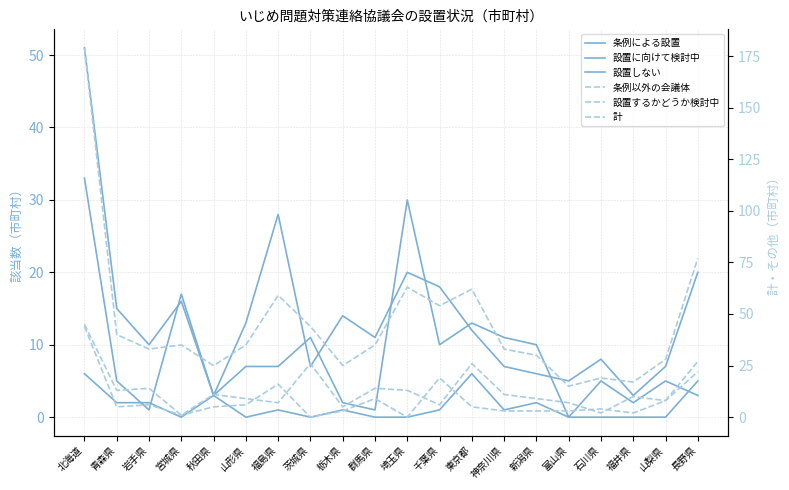

What is the difference between the 条例による設置 values at 茨城県 and 埼玉県?

19